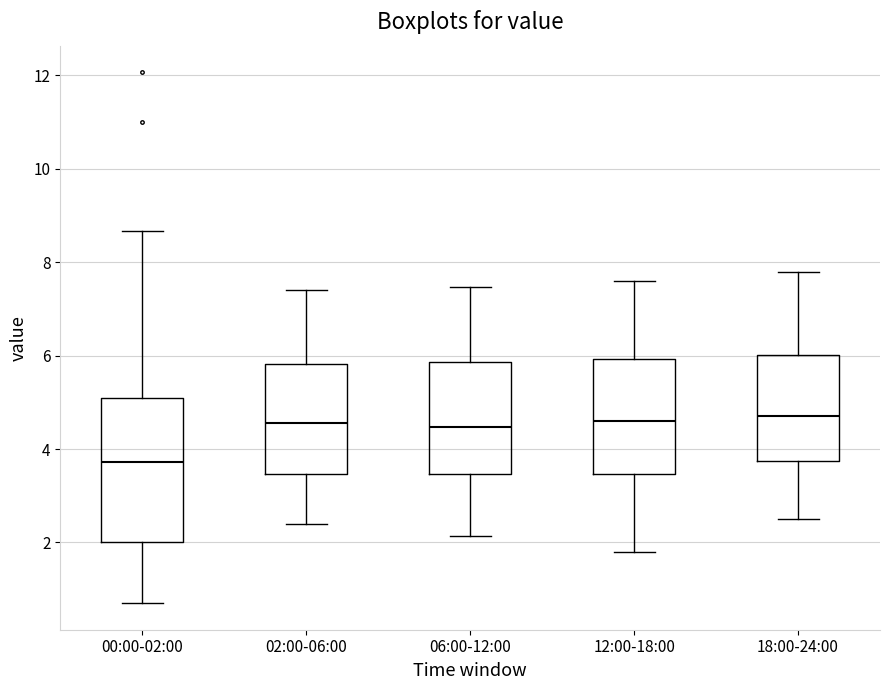

Reading left to right, read every box against the y-axis: the position of its median line, the range the box covers, and the ends of its whiskers. The values are not printed on the chart, so give them approximately, as read against the axis.

00:00-02:00: median 3.8, box 2.0 to 5.0, whiskers 0.8 to 8.6
02:00-06:00: median 4.6, box 3.4 to 5.8, whiskers 2.4 to 7.4
06:00-12:00: median 4.4, box 3.4 to 5.8, whiskers 2.2 to 7.4
12:00-18:00: median 4.6, box 3.4 to 6.0, whiskers 1.8 to 7.6
18:00-24:00: median 4.8, box 3.8 to 6.0, whiskers 2.6 to 7.8